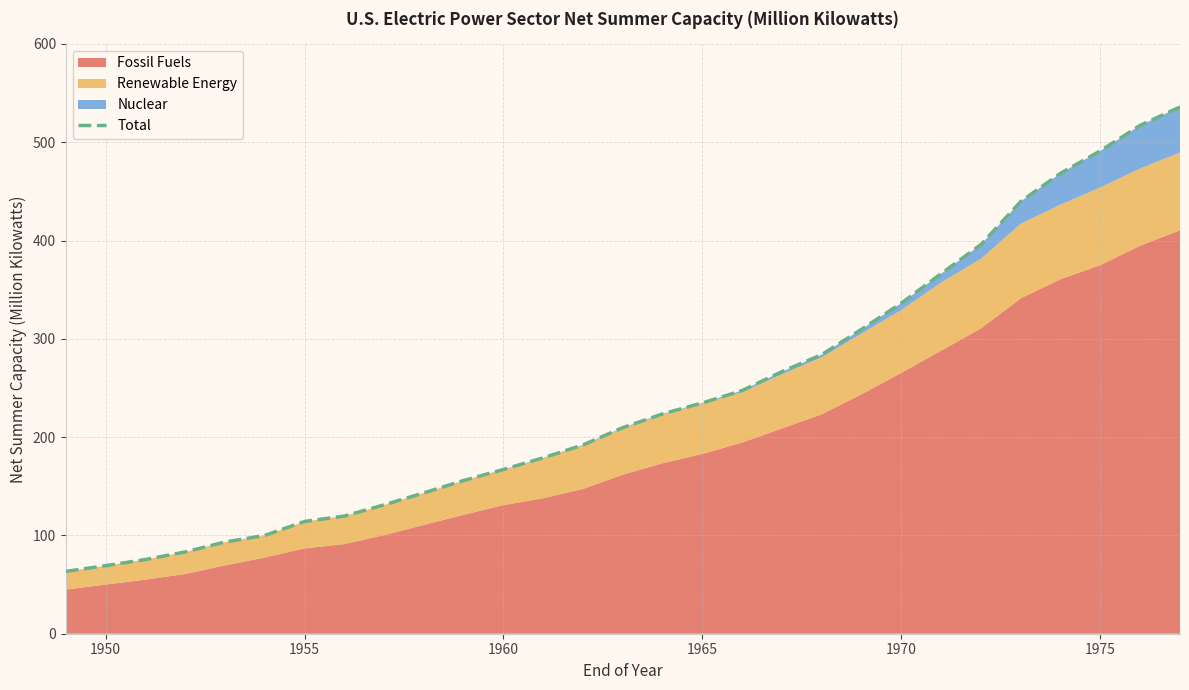

What is the maximum value for Total?

535.9